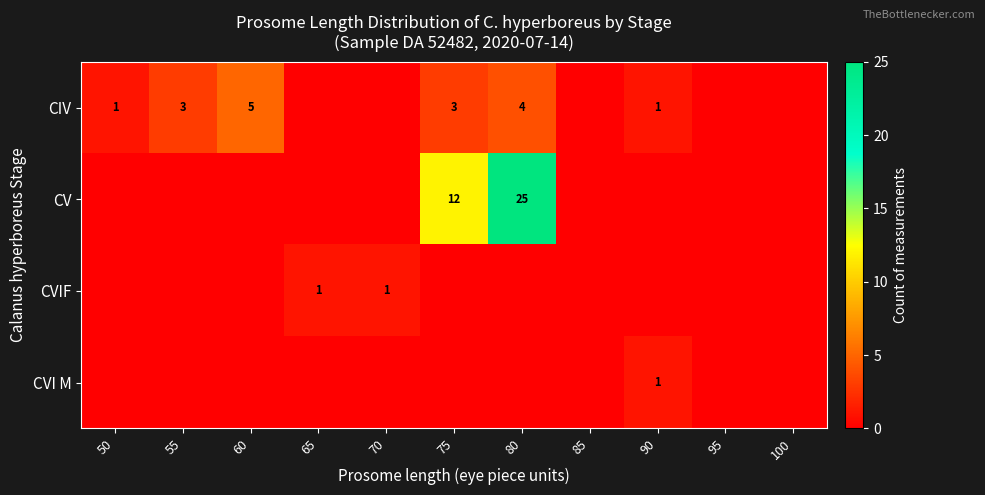

True or false: CV has a value of 4 at 75.

False